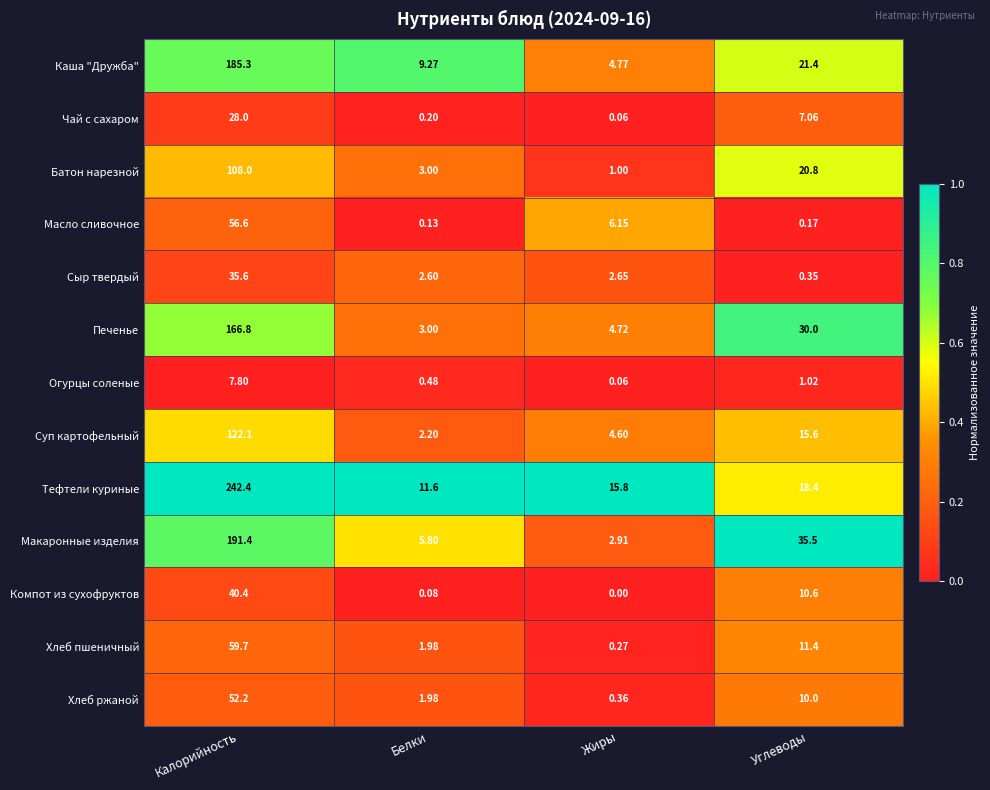

Between Калорийность and Жиры, which series saw the biggest shift?

Тефтели куриные